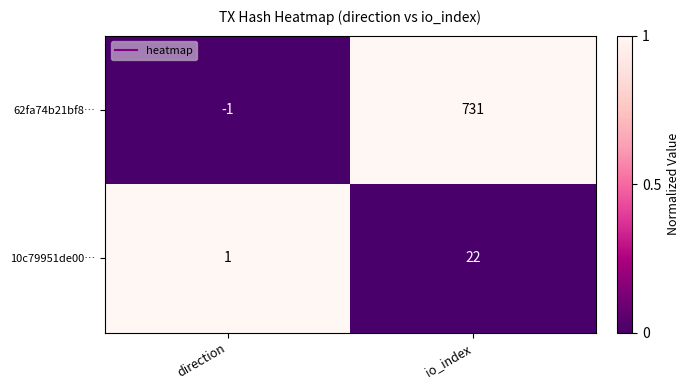

At which category is the sum across all series the highest?

io_index